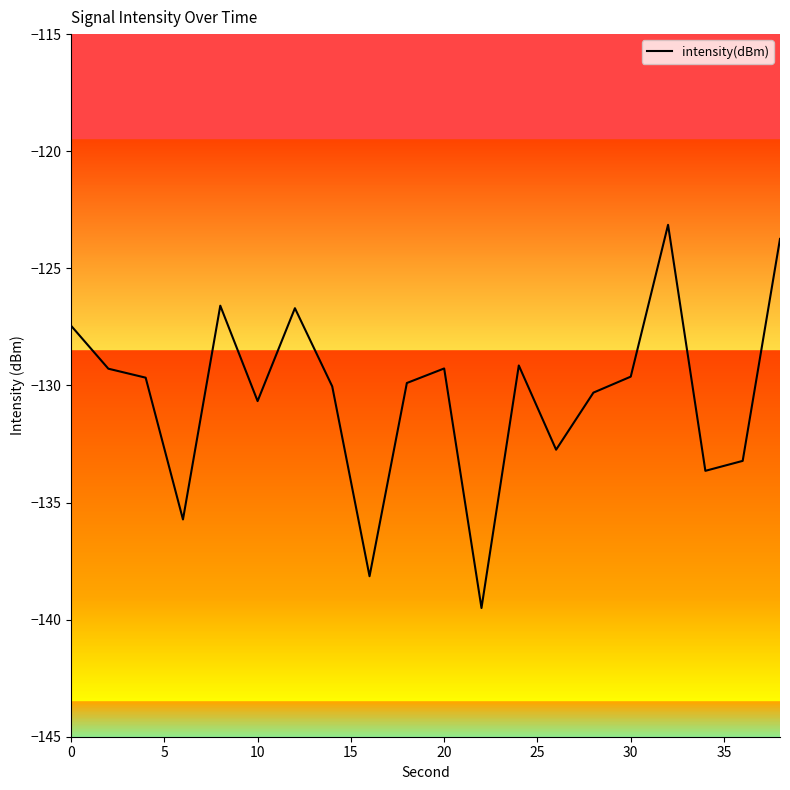

What is the maximum value shown in the chart?

-123.1